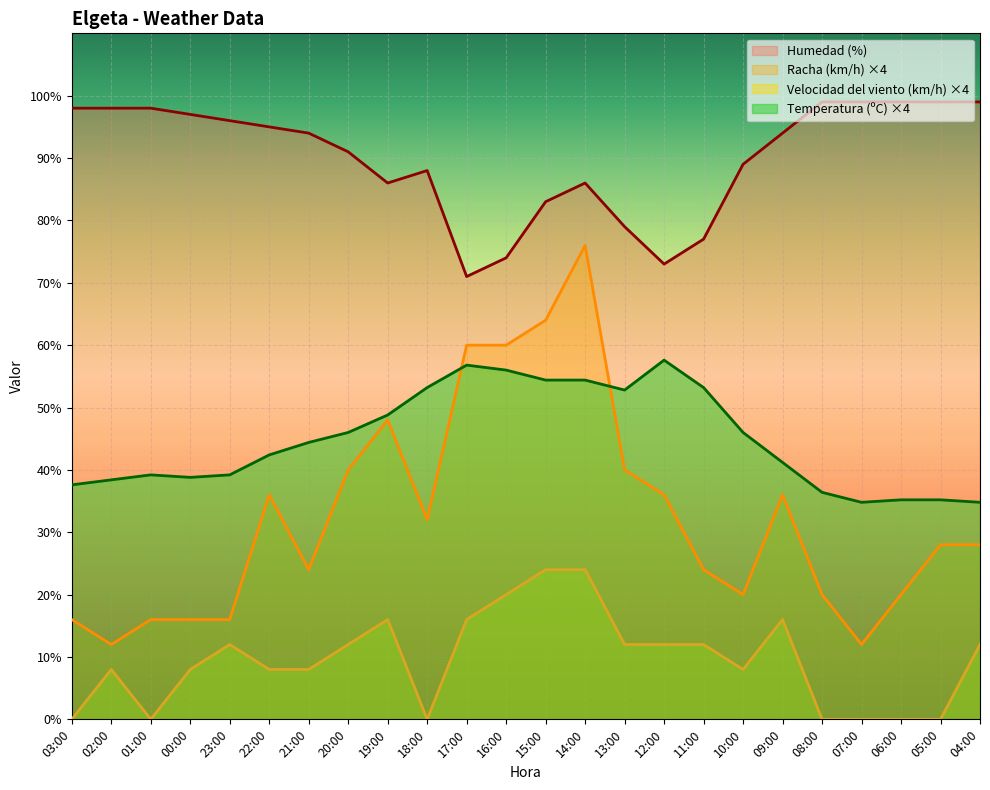

How many categories are shown in the chart?

24